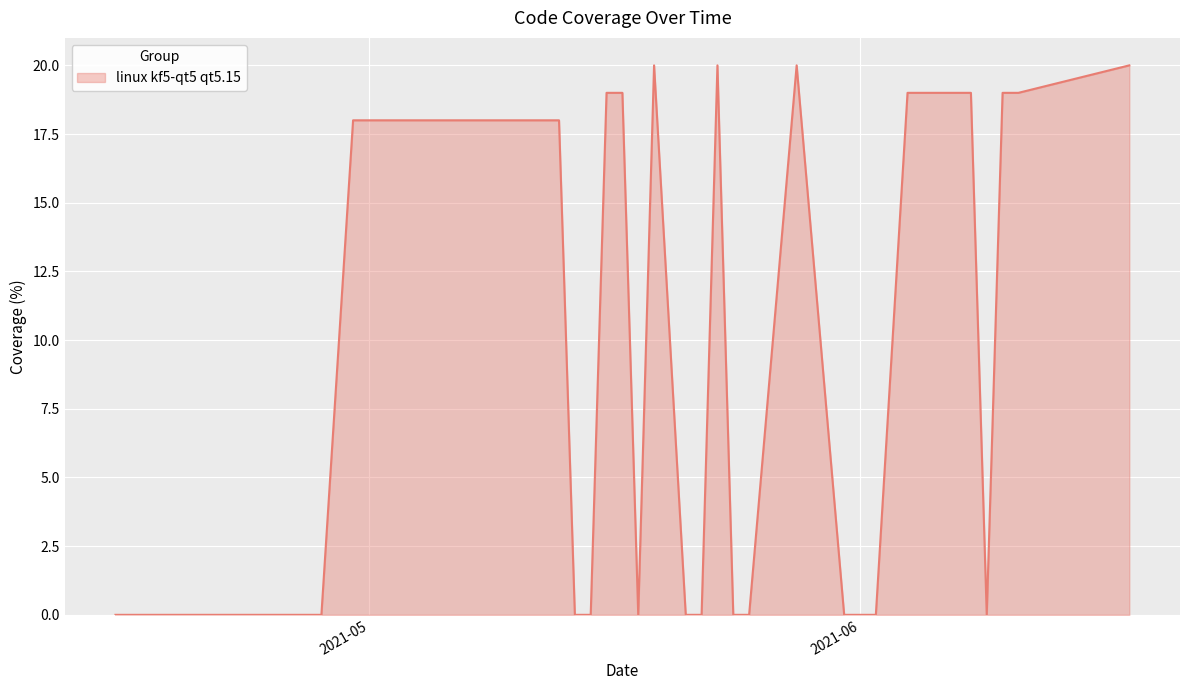

What is the maximum value shown in the chart?

20